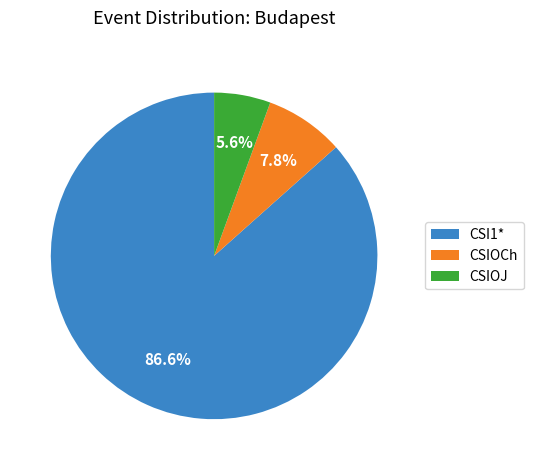

Which category has the smallest portion of the pie?

CSIOJ